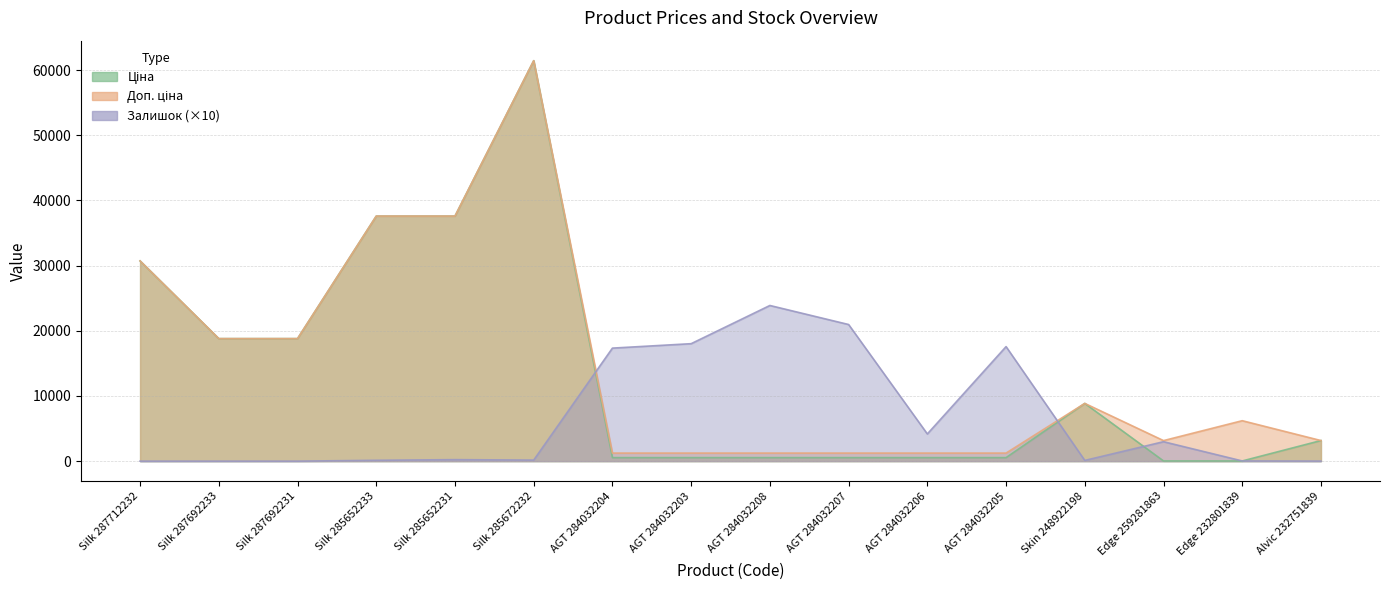

Where does the Доп. ціна series first go above 6204?

Silk 287712232